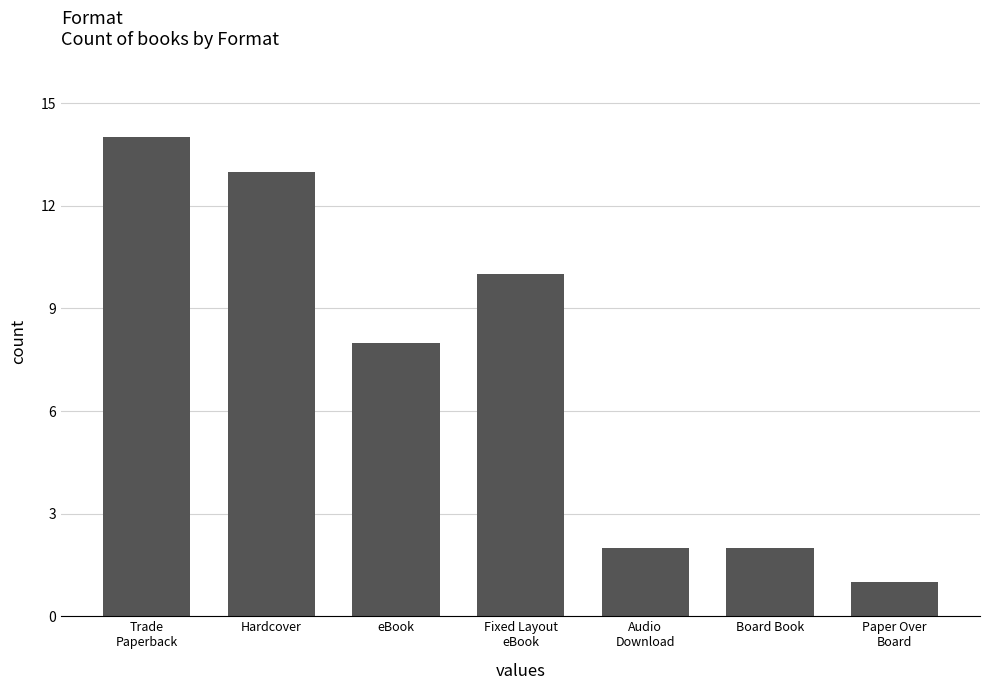

Read the value at Trade
Paperback, to the nearest 5.

15